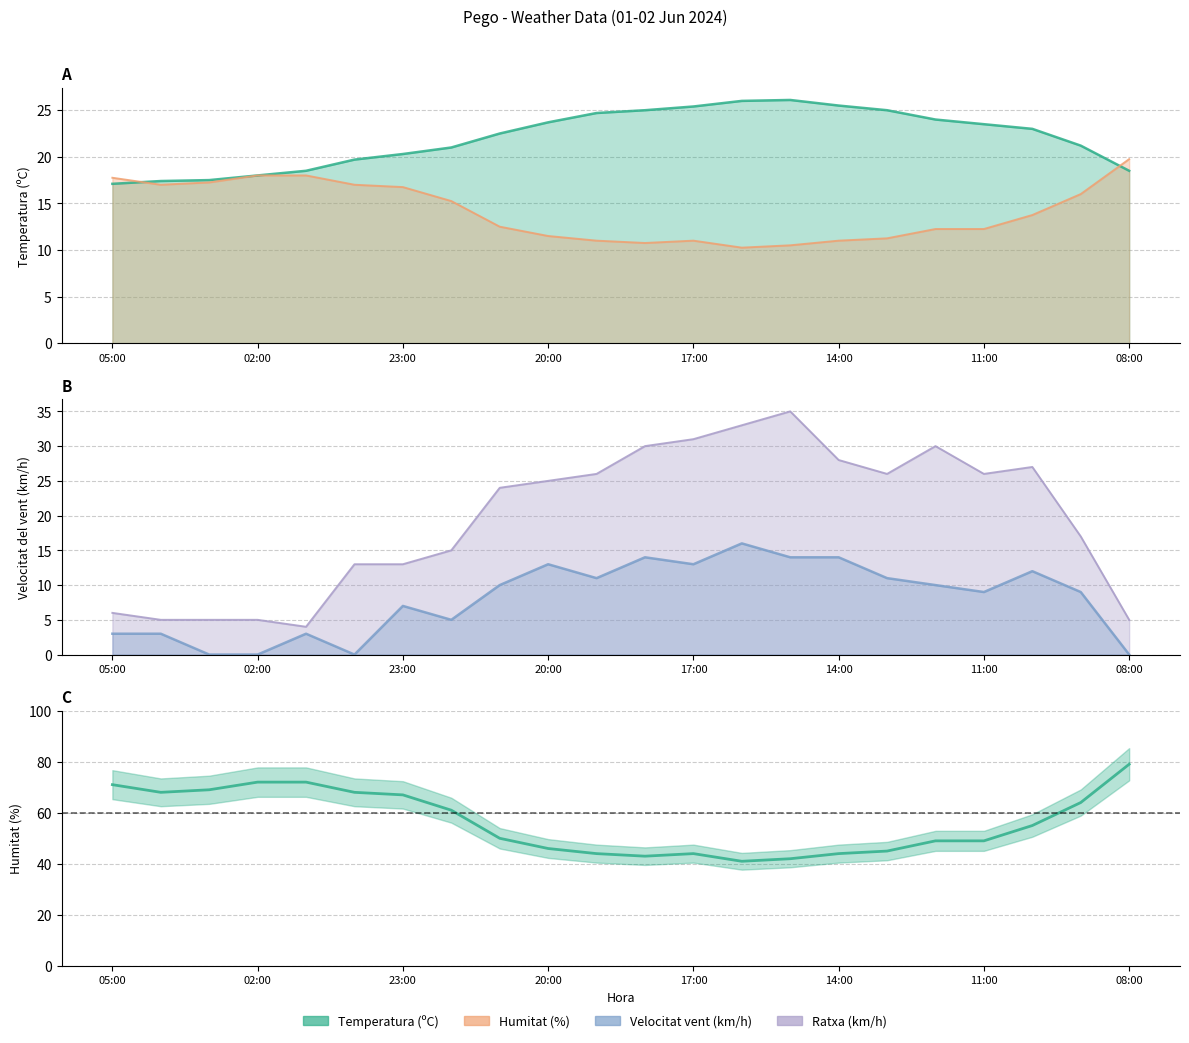

Reading left to right, extract all data points from this chart.

Temperatura (C) line: 17.1	17.4	17.5	18.0	18.5	19.7	20.3	21.0	22.5	23.7	24.7	25.0	25.4	26.0	26.1	25.5	25.0	24.0	23.5	23.0	21.2	18.5
Humitat (%) line: 17.8	17.0	17.2	18.0	18.0	17.0	16.8	15.2	12.5	11.5	11.0	10.8	11.0	10.2	10.5	11.0	11.2	12.2	12.2	13.8	16.0	19.8
Ratxa (km/h) line: 6.0	5.0	5.0	5.0	4.0	13.0	13.0	15.0	24.0	25.0	26.0	30.0	31.0	33.0	35.0	28.0	26.0	30.0	26.0	27.0	17.0	5.0
Velocitat del vent (km/h) line: 3.0	3.0	0.0	0.0	3.0	0.0	7.0	5.0	10.0	13.0	11.0	14.0	13.0	16.0	14.0	14.0	11.0	10.0	9.0	12.0	9.0	0.0
Humitat (%): 71.0	68.0	69.0	72.0	72.0	68.0	67.0	61.0	50.0	46.0	44.0	43.0	44.0	41.0	42.0	44.0	45.0	49.0	49.0	55.0	64.0	79.0